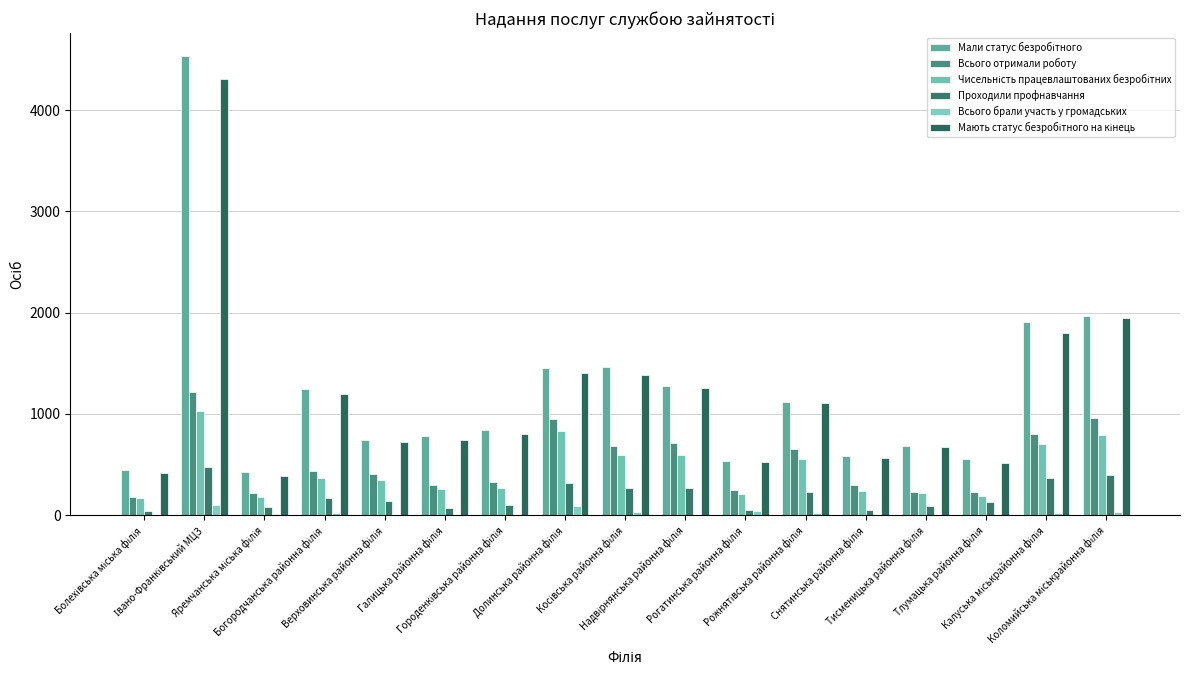

What is the sum of the Всього отримали роботу values at Яремчанська міська філія and Тисменицька районна філія?

449